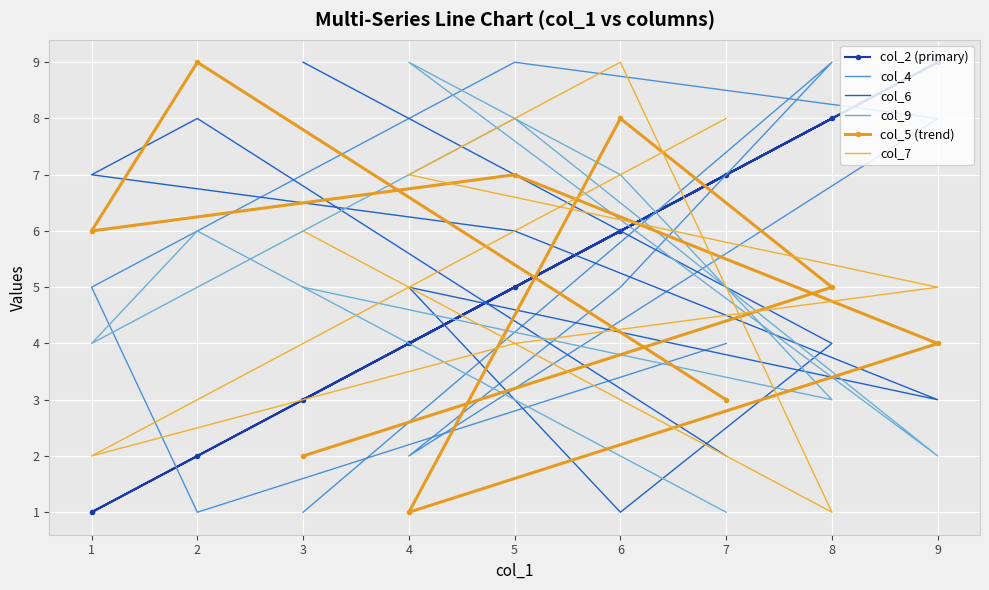

How many lines are shown in the chart?

6